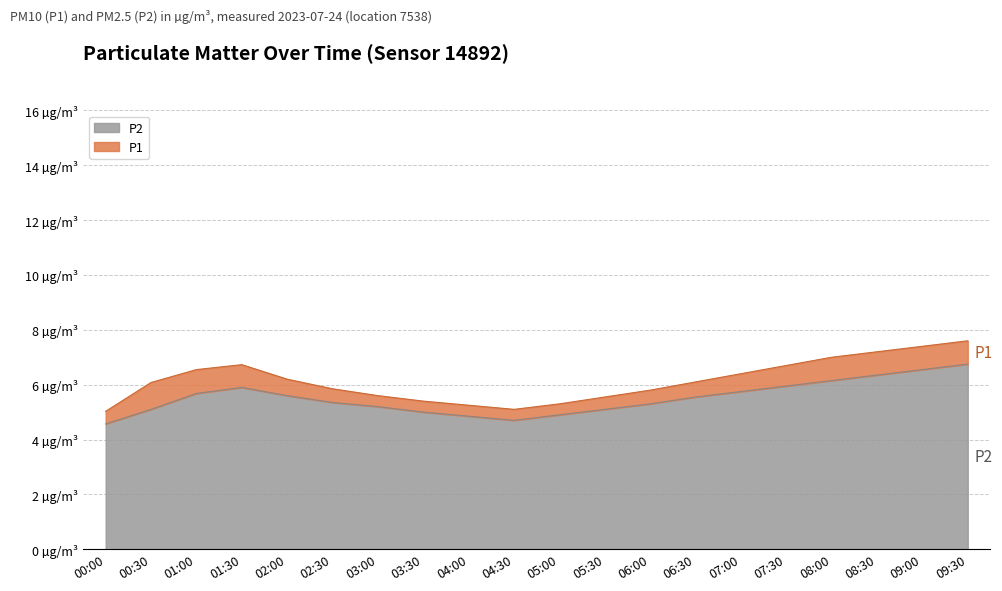

What is the value of the P2 point at the 4th from the left?

5.9